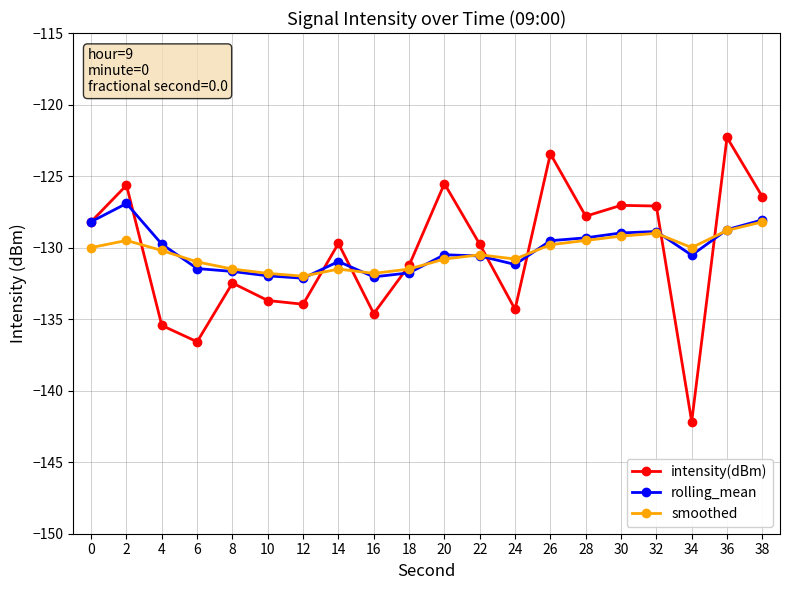

Does the chart display data point markers on the line(s)?

Yes